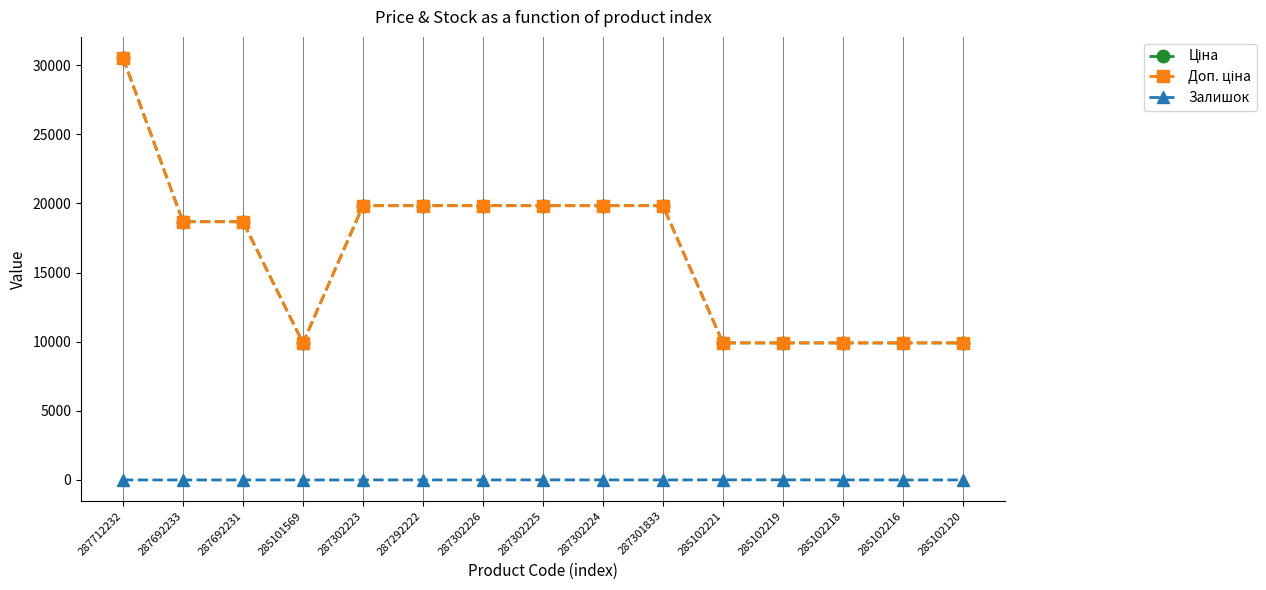

What is the sum of the Залишок values at 287302224 and 287292222?

7.0